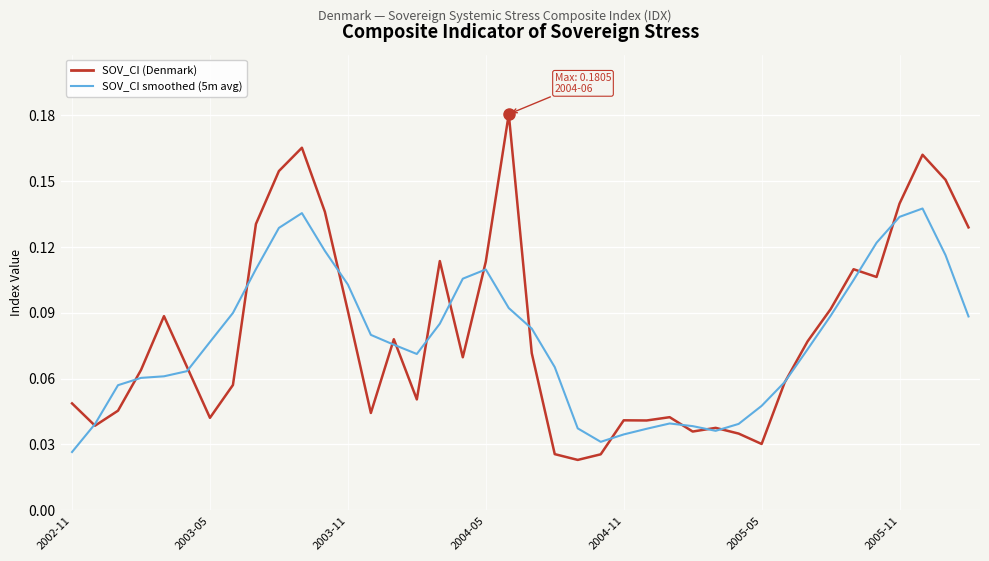

Count the SOV_CI smoothed (5m avg) values in the range 0 to 1.

40